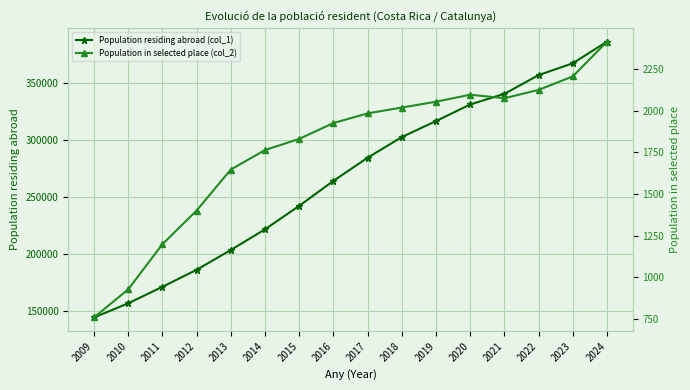

Between 2015 and 2020, which is larger?

2020